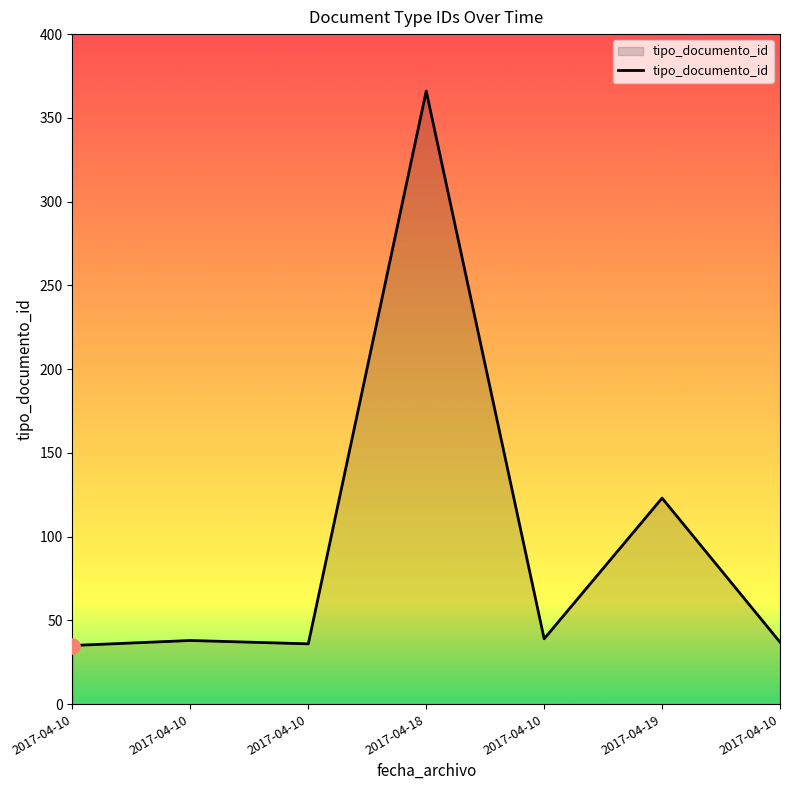

What is the ratio of the value at 2017-04-10 to the value at 2017-04-10?

1.0